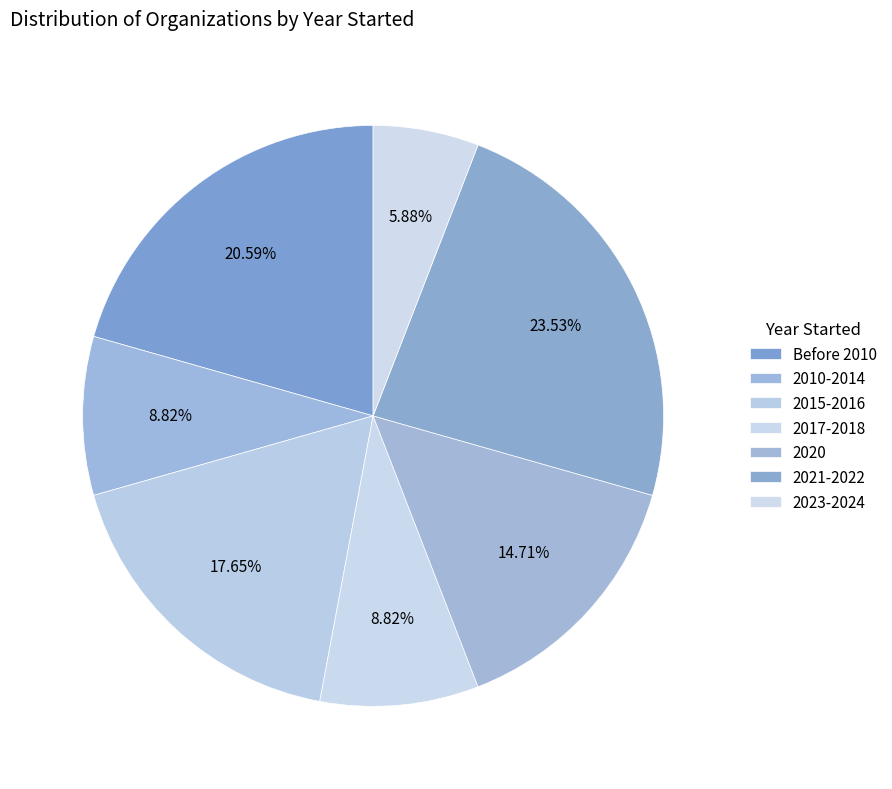

Is there any slice that represents more than half of the pie?

No